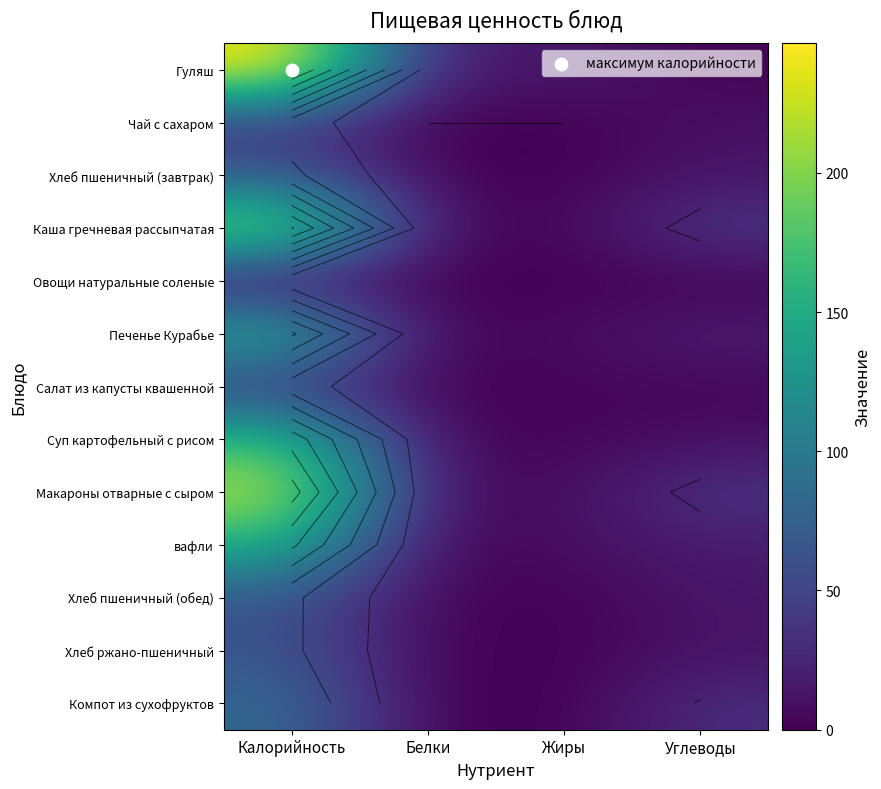

Between Углеводы and Калорийность, which is larger?

Калорийность